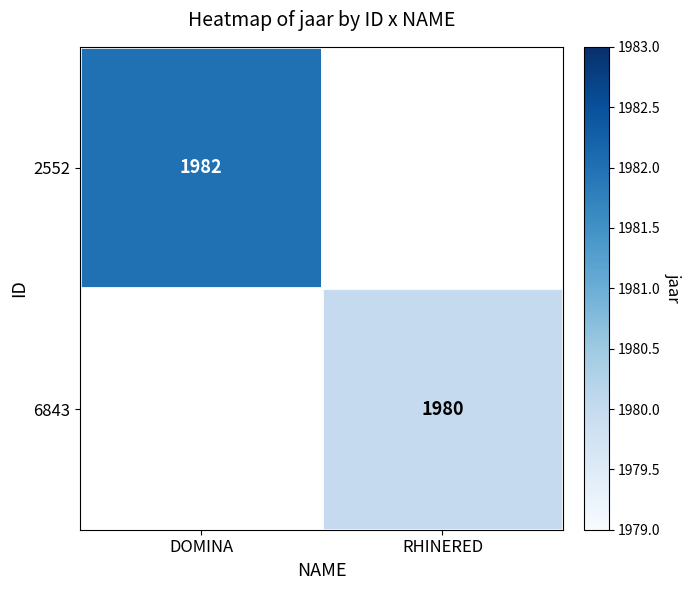

The 2552 series shows 1982 at DOMINA. True or false?

True